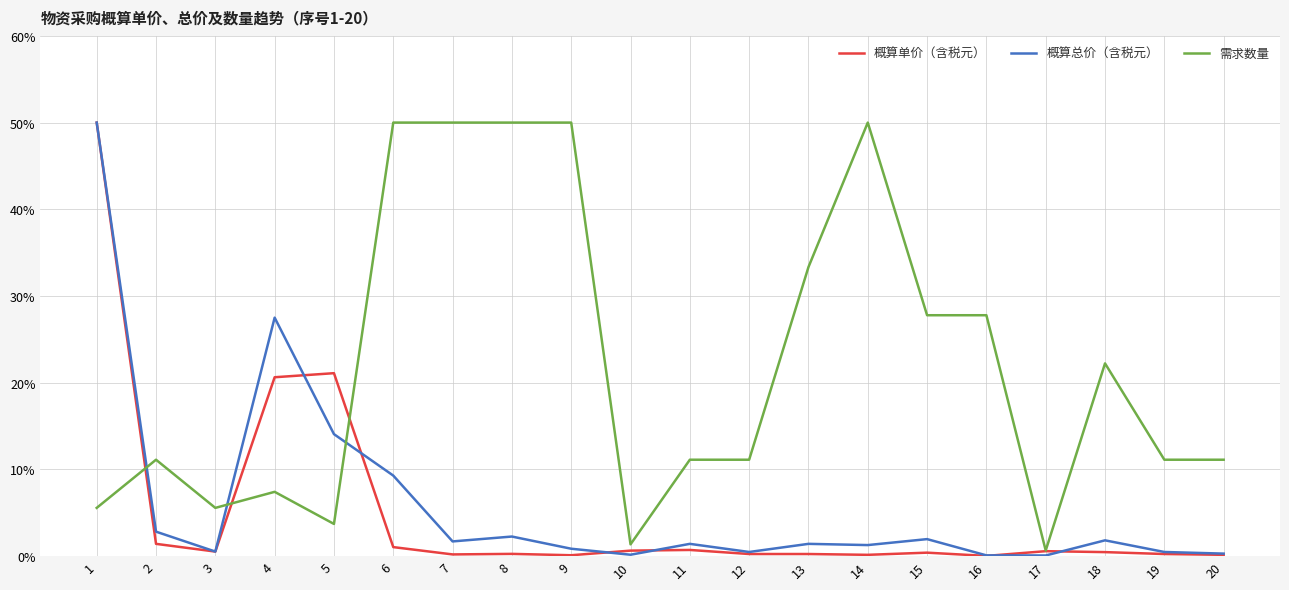

Which series has the largest total across all categories?

需求数量